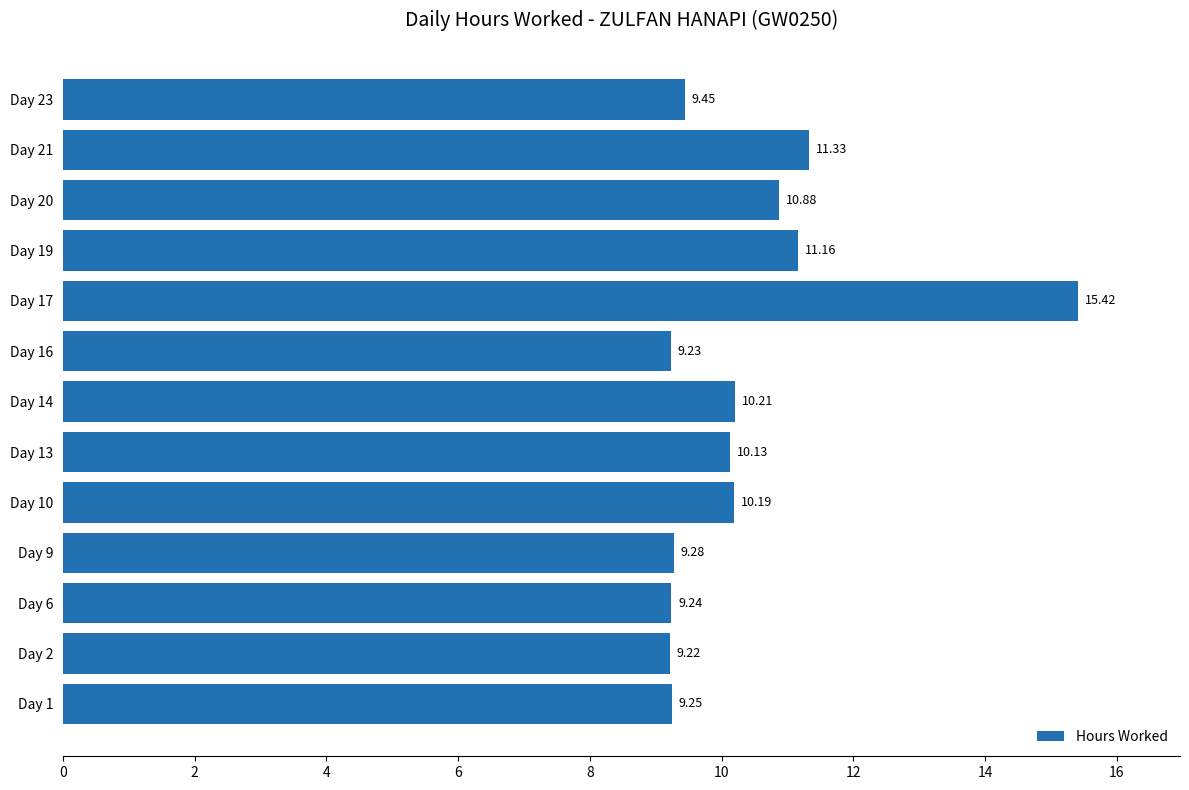

Which has a higher value, Day 21 or Day 16?

Day 21